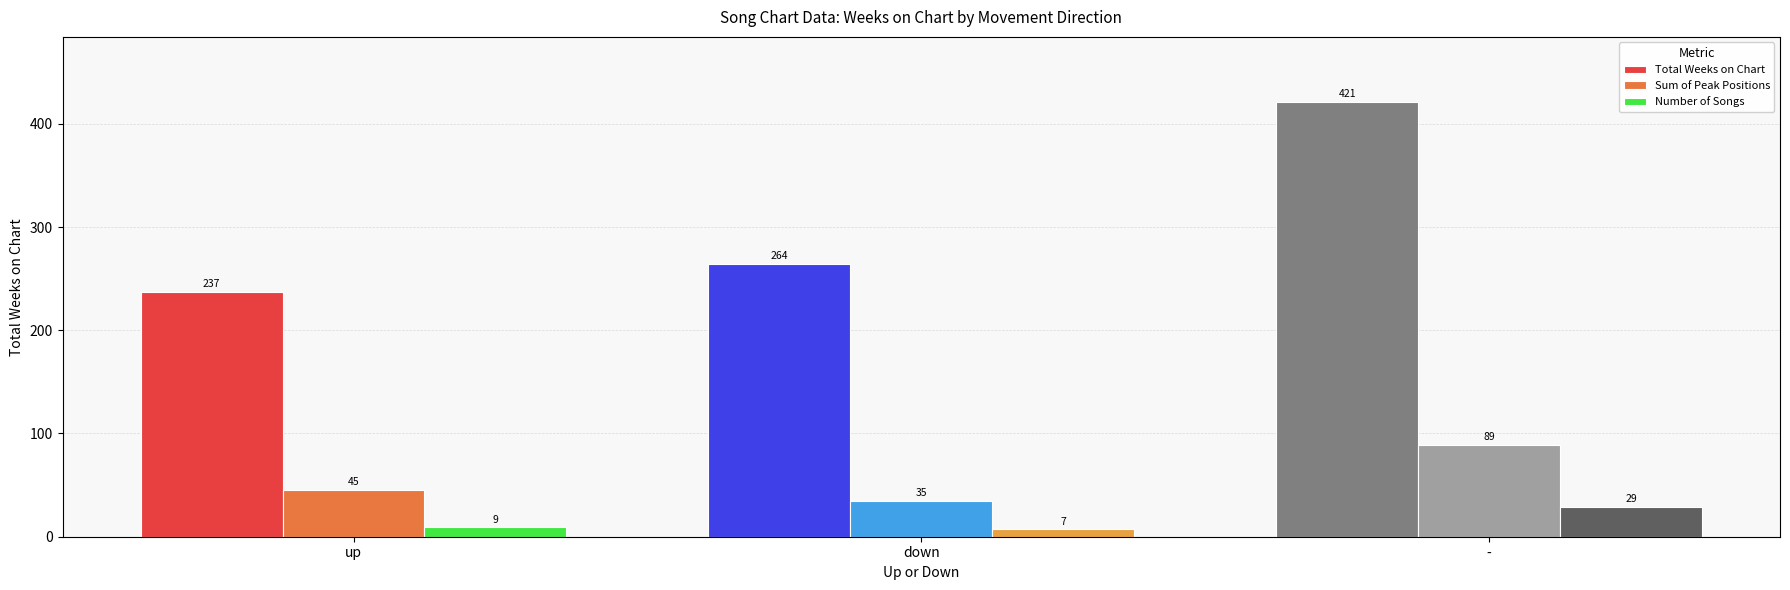

At which category does the chart reach its minimum across all series?

down